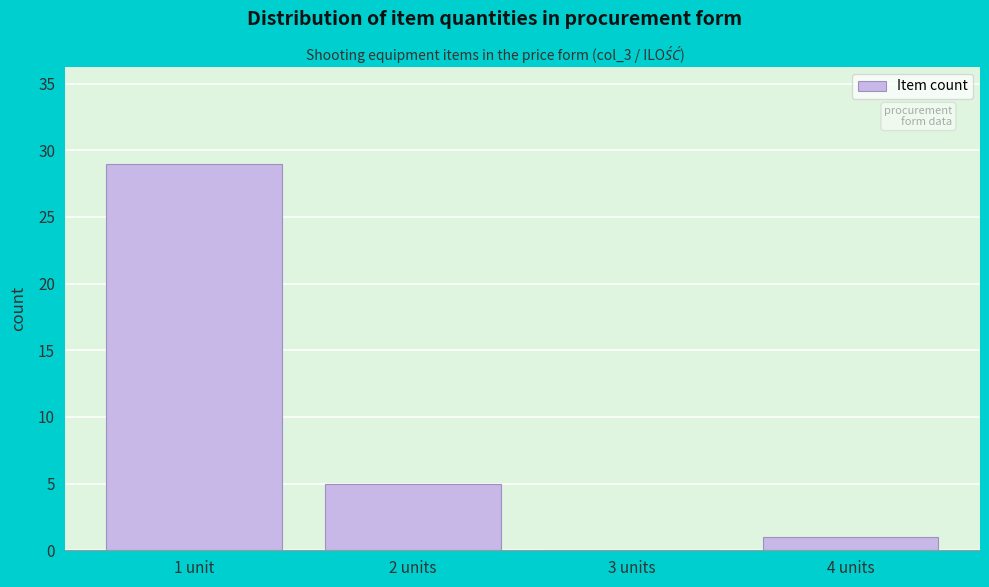

Reading left to right, transcribe all the data shown in this chart.

1 unit=29	2 units=5	3 units=0	4 units=1